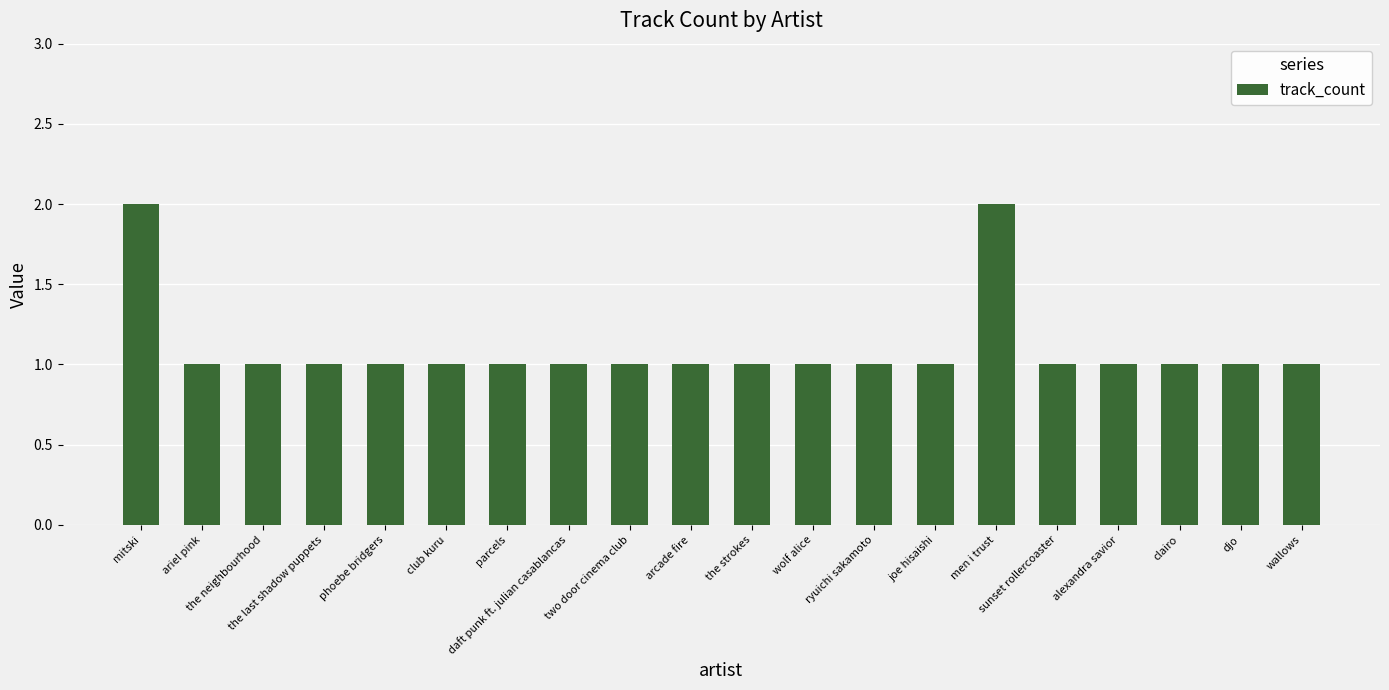

Reading left to right, what are all the values shown in this chart?

mitski=2	ariel pink=1	the neighbourhood=1	the last shadow puppets=1	phoebe bridgers=1	club kuru=1	parcels=1	daft punk ft. julian casablancas=1	two door cinema club=1	arcade fire=1	the strokes=1	wolf alice=1	ryuichi sakamoto=1	joe hisaishi=1	men i trust=2	sunset rollercoaster=1	alexandra savior=1	clairo=1	djo=1	wallows=1